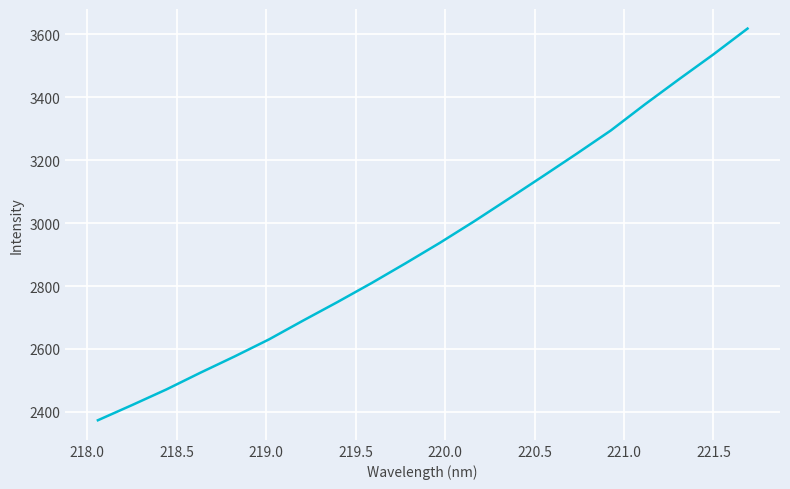

What is the difference between the maximum and minimum values?

1245.3